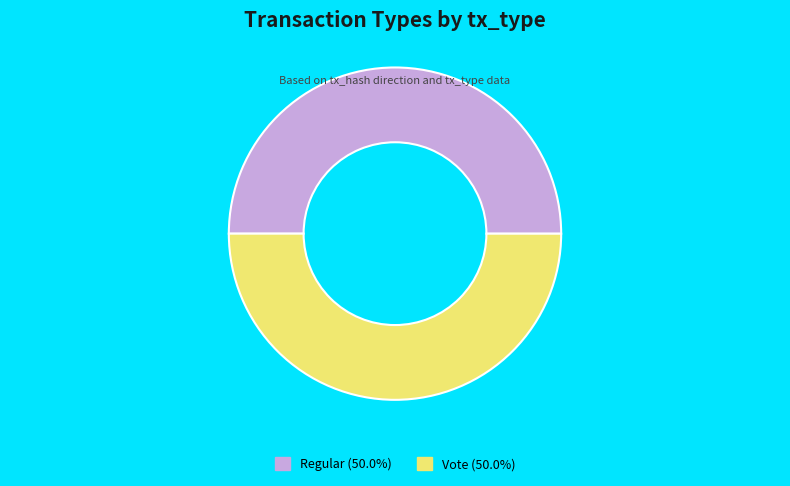

Combined, do Regular (50.0%) and Vote (50.0%) account for over 50%?

Yes